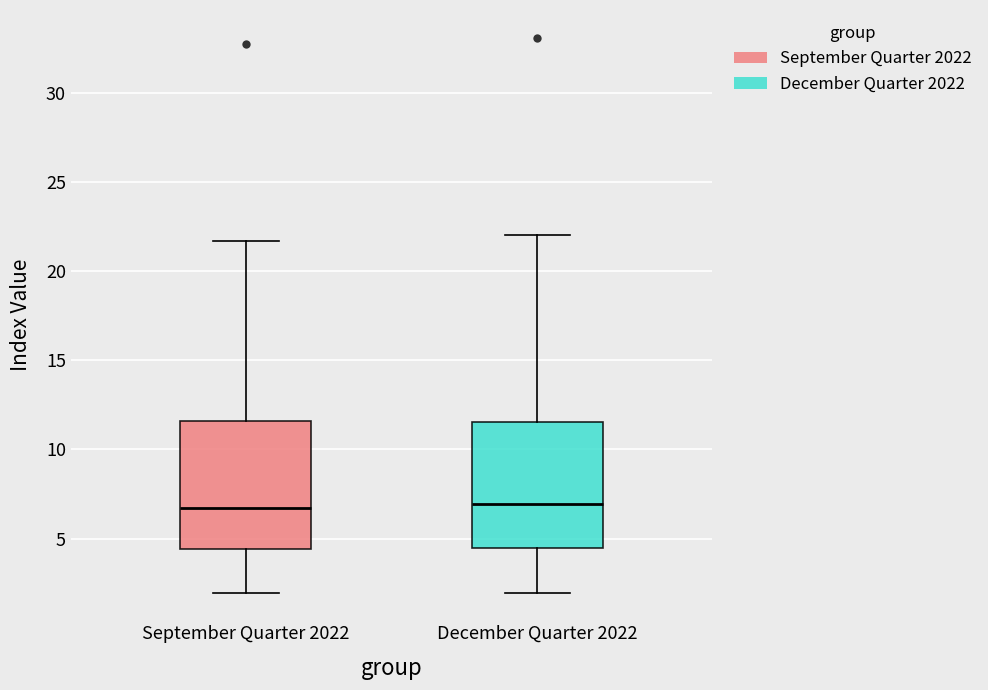

Reading left to right, read every box against the y-axis: the position of its median line, the range the box covers, and the ends of its whiskers. The values are not printed on the chart, so give them approximately, as read against the axis.

September Quarter 2022: median 6.5, box 4.5 to 11.5, whiskers 2.0 to 21.5
December Quarter 2022: median 7.0, box 4.5 to 11.5, whiskers 2.0 to 22.0